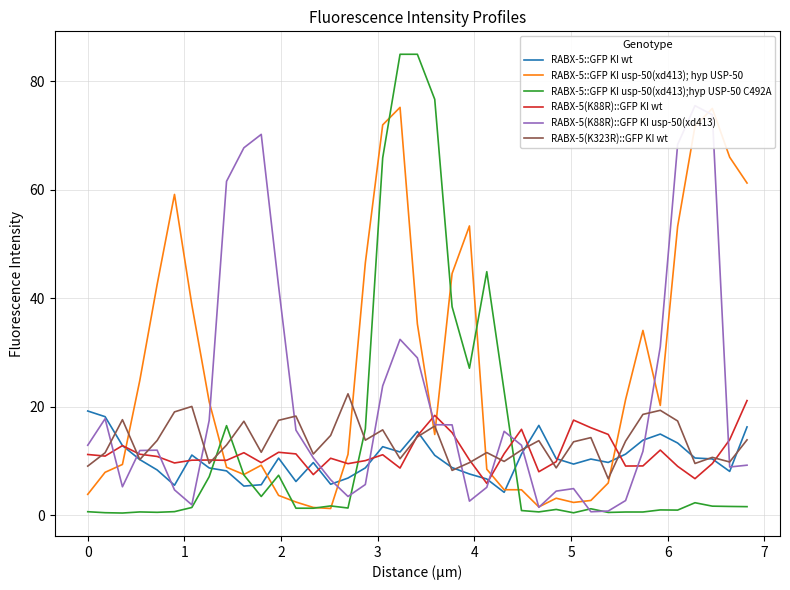

How many lines are shown in the chart?

6